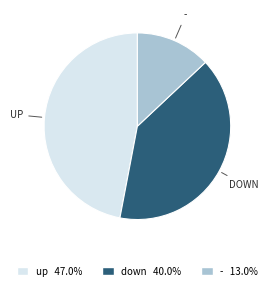

Between - and up, which is larger?

up